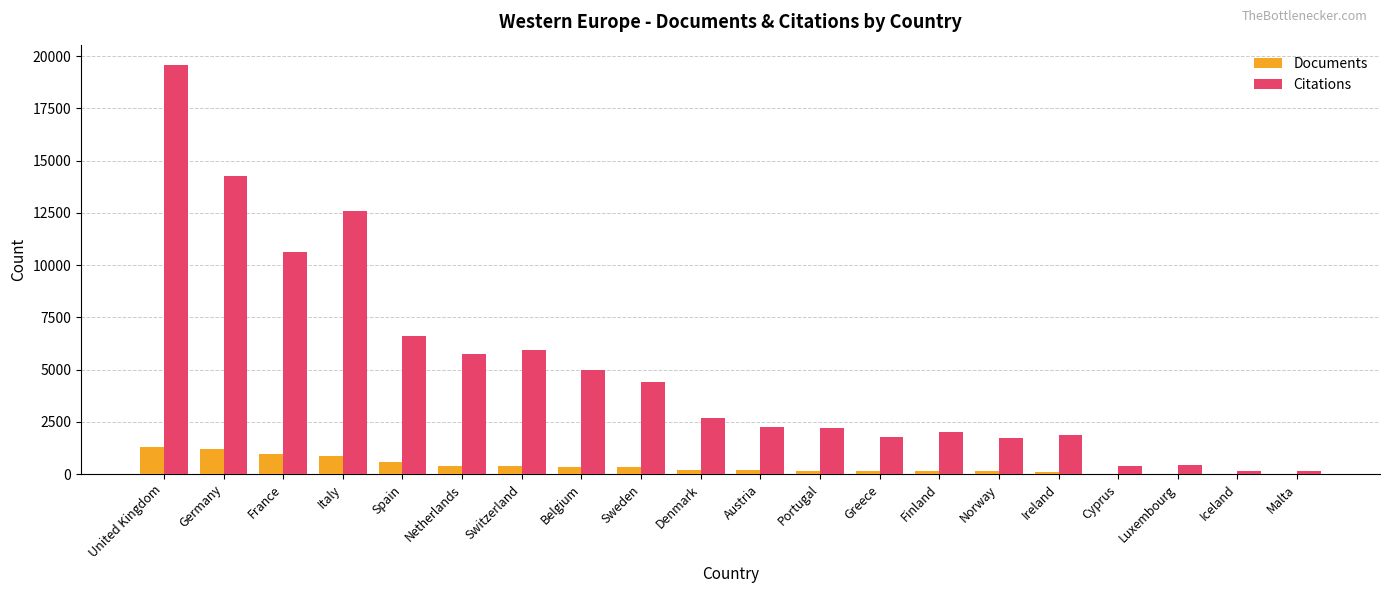

Are the bars horizontal?

No